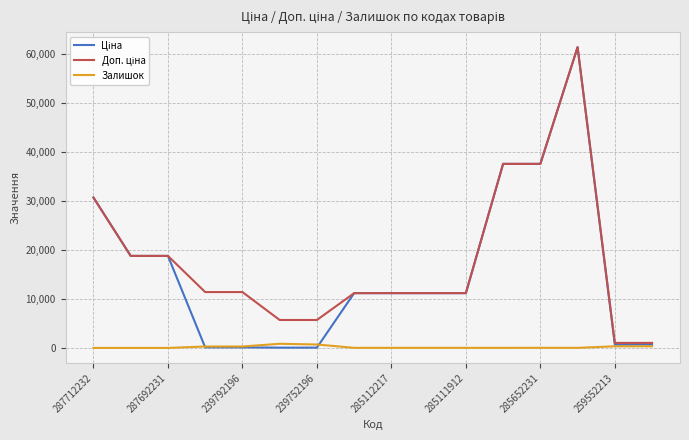

What is the maximum value shown in the chart?

61434.3